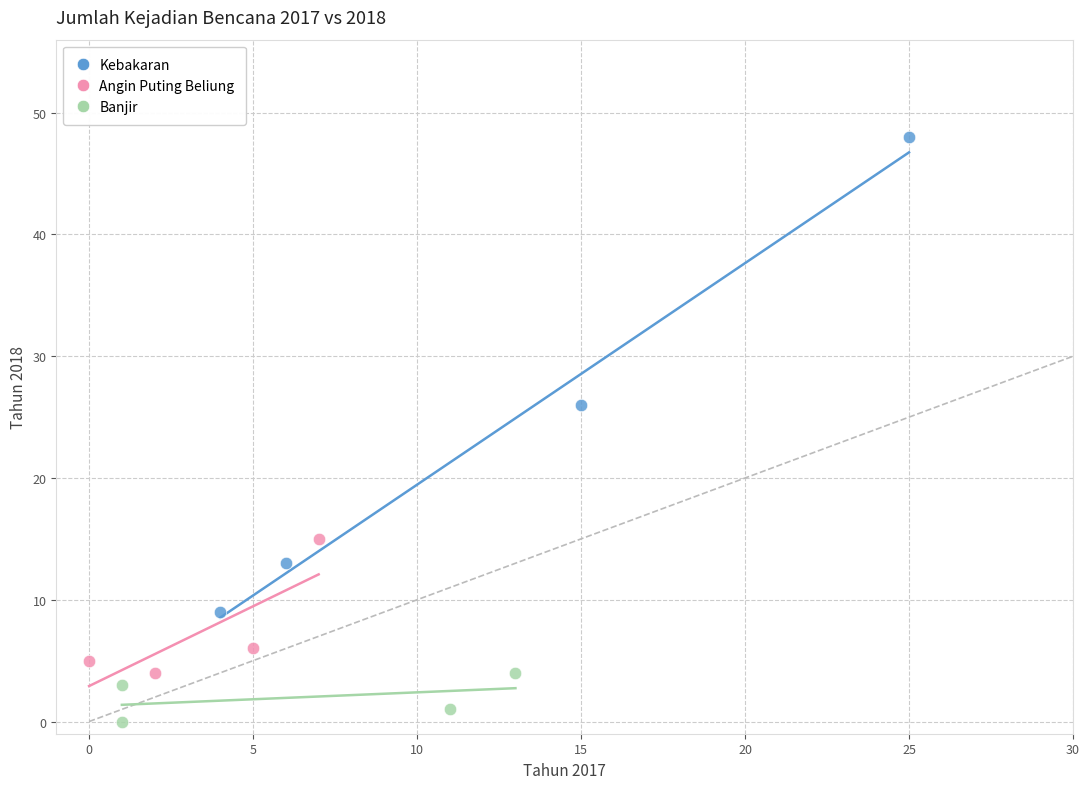

Which series contains the highest Y value?

Kebakaran